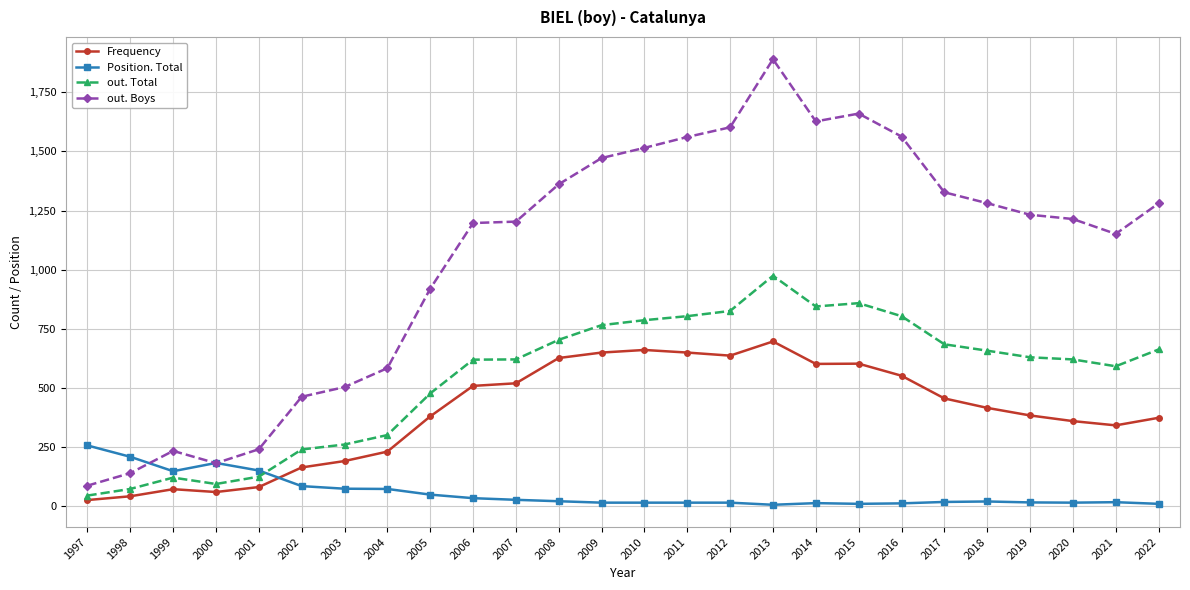

True or false: Frequency has more than 2 interior local peaks.

True